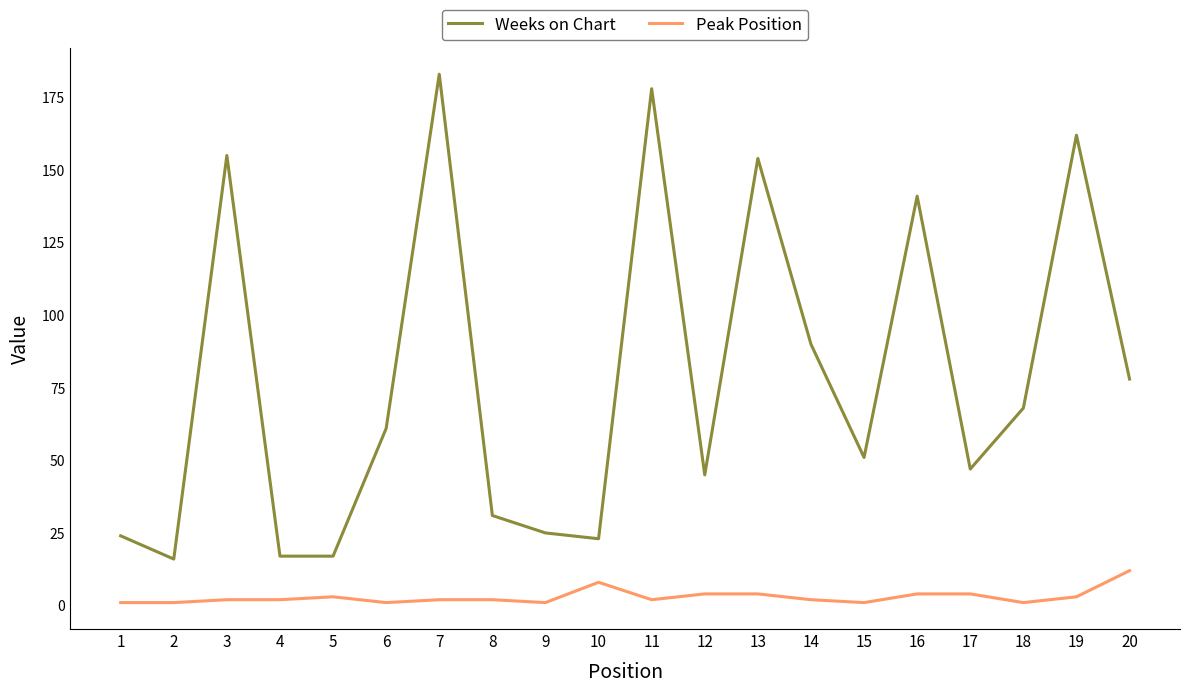

Reading left to right, transcribe all the data shown in this chart.

Weeks on Chart: 24	16	155	17	17	61	183	31	25	23	178	45	154	90	51	141	47	68	162	78
Peak Position: 1	1	2	2	3	1	2	2	1	8	2	4	4	2	1	4	4	1	3	12